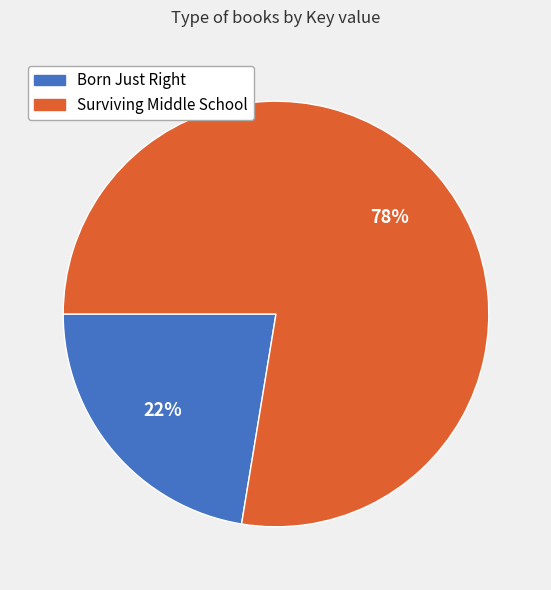

Which category accounts for the majority?

Surviving Middle School